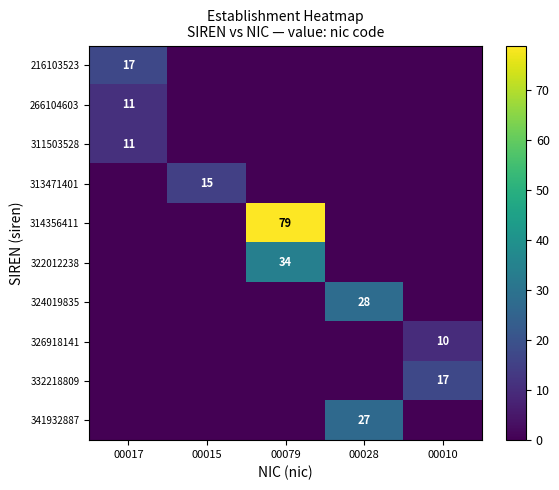

What is the sum of all 314356411 values?

79